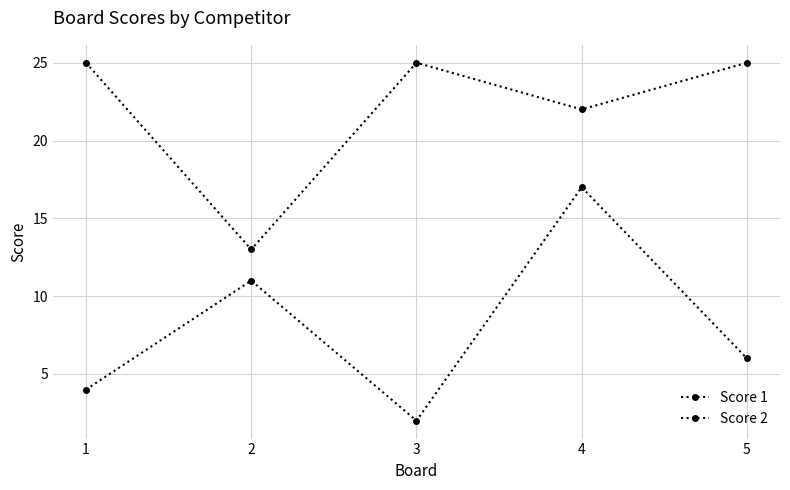

True or false: Score 2 and Score 1 intersect in this chart.

False